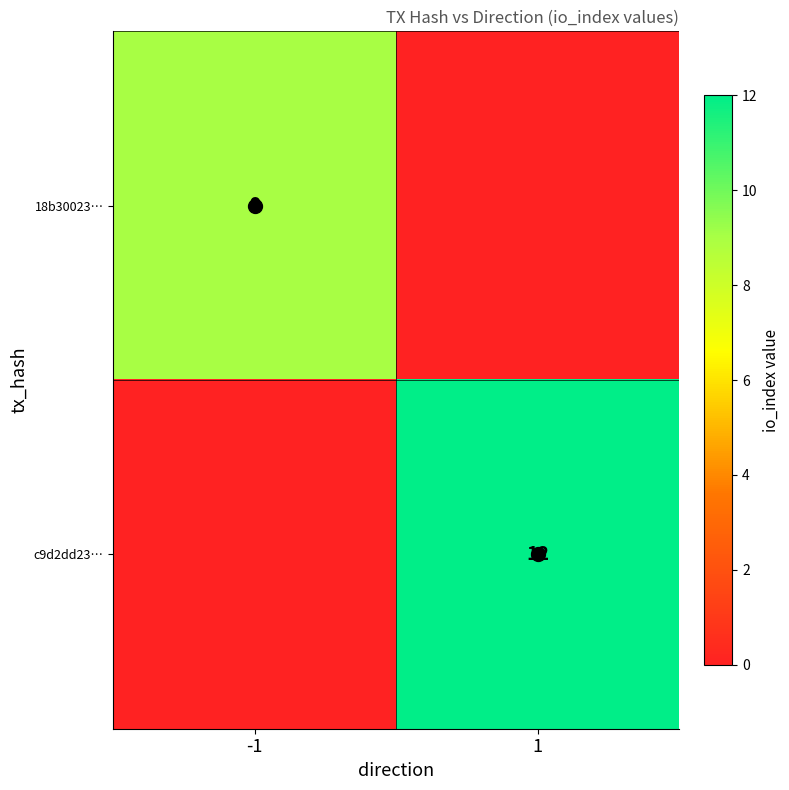

True or false: 18b30023… has a value of 0 at 1.

True